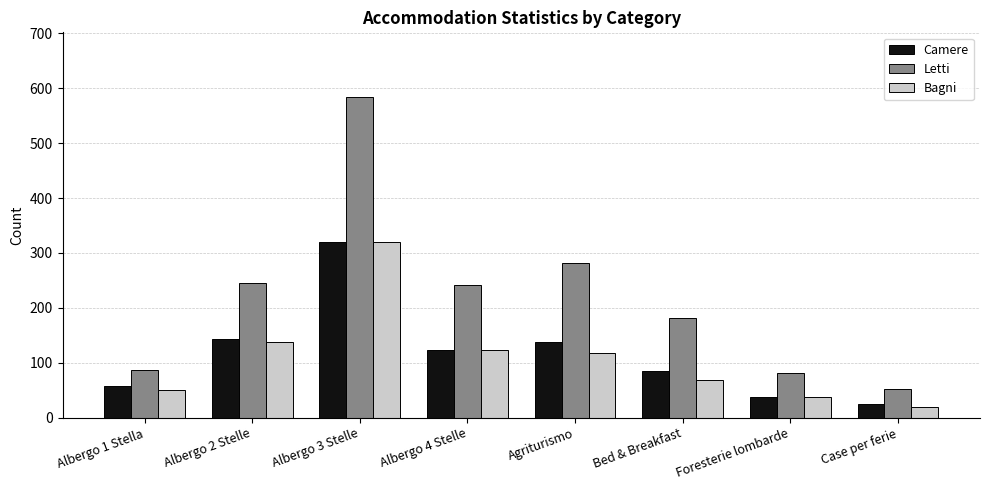

What is the greatest value displayed?

585